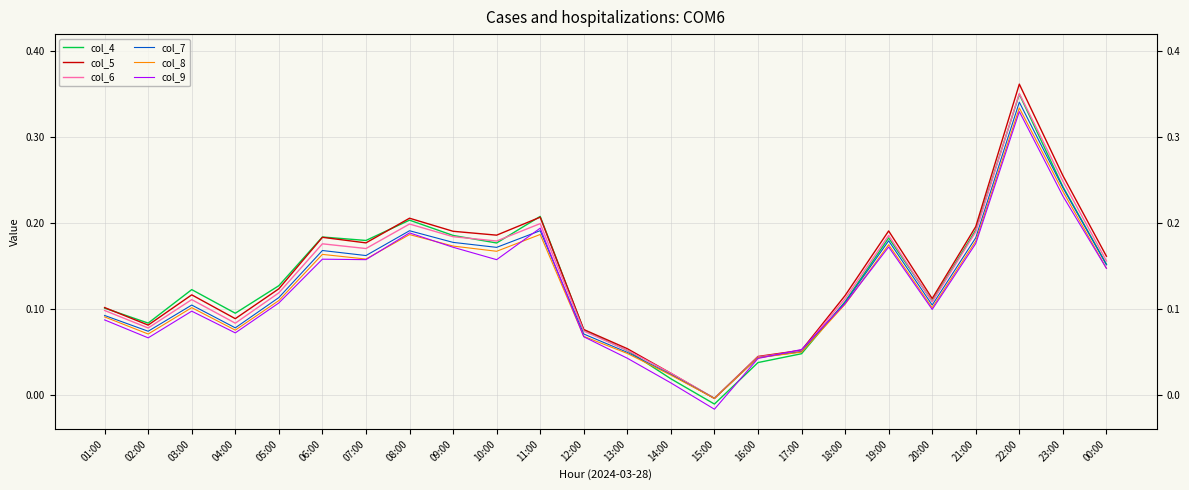

Which series has the widest spread of values?

col_5